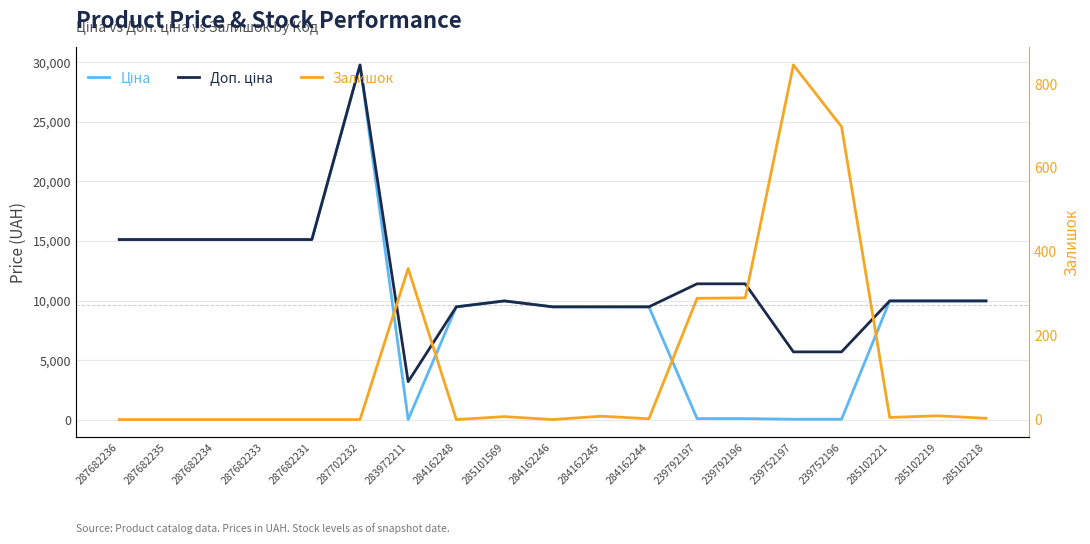

True or false: Залишок has more than 2 interior local peaks.

True